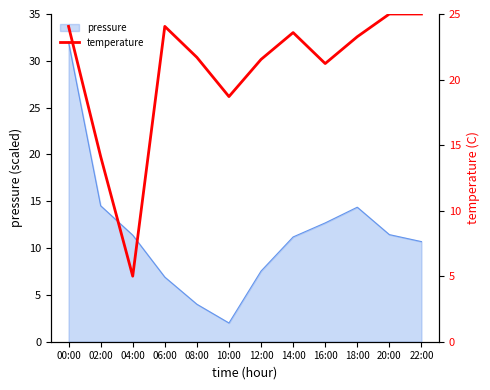

At which category does the data reach its first local valley?

04:00